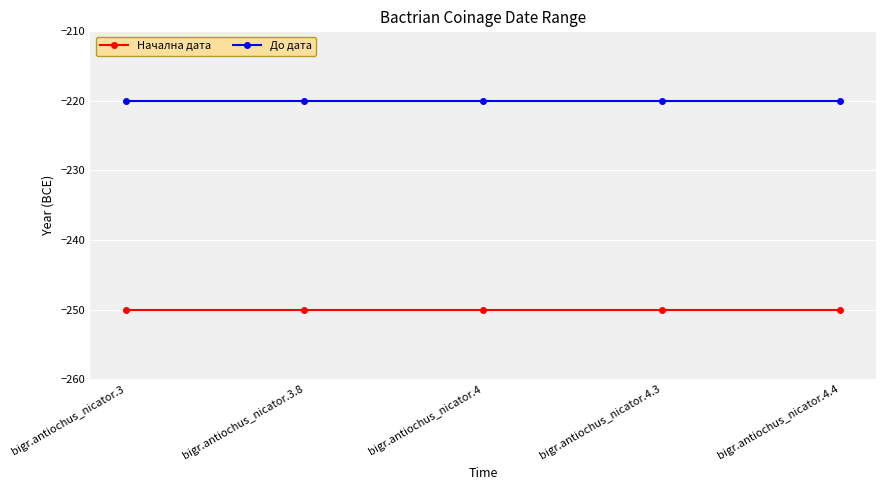

The До дата series shows -220 at bigr.antiochus_nicator.3. True or false?

True